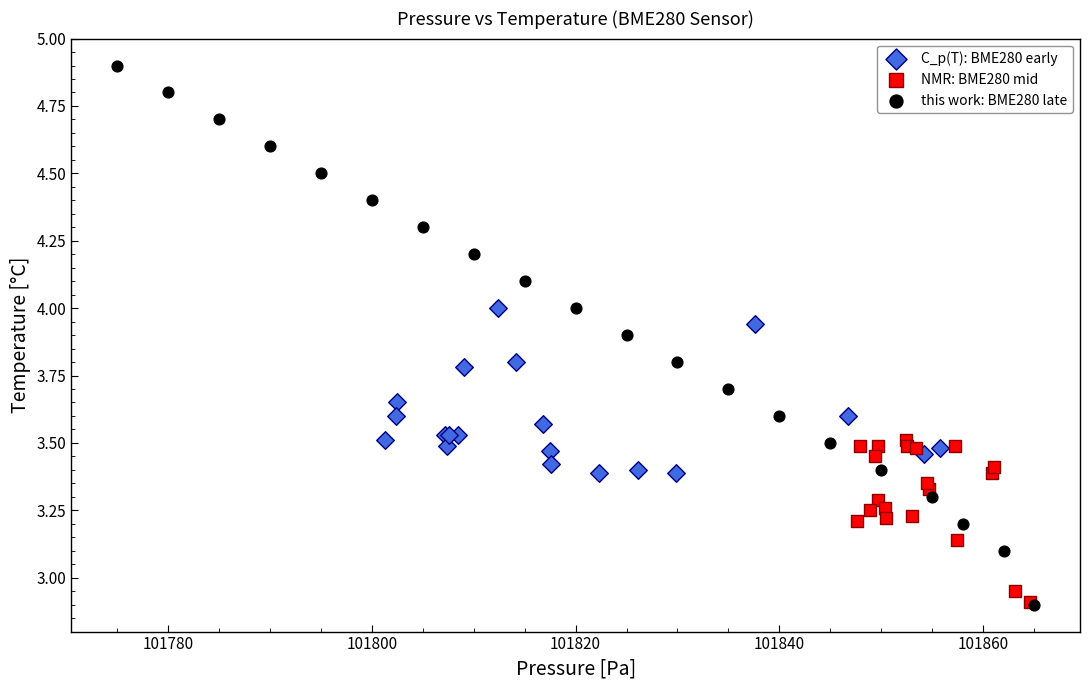

Which series contains the highest Y value?

this work: BME280 late